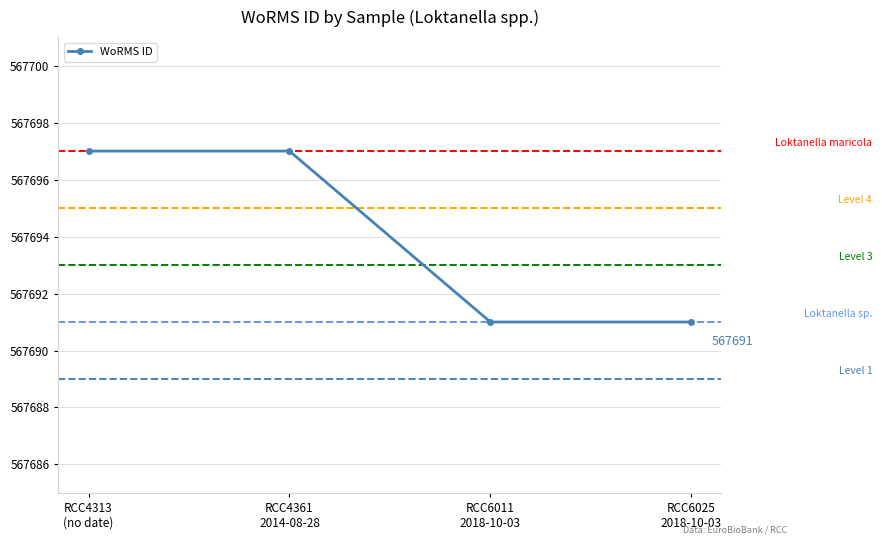

How many lines are shown in the chart?

1